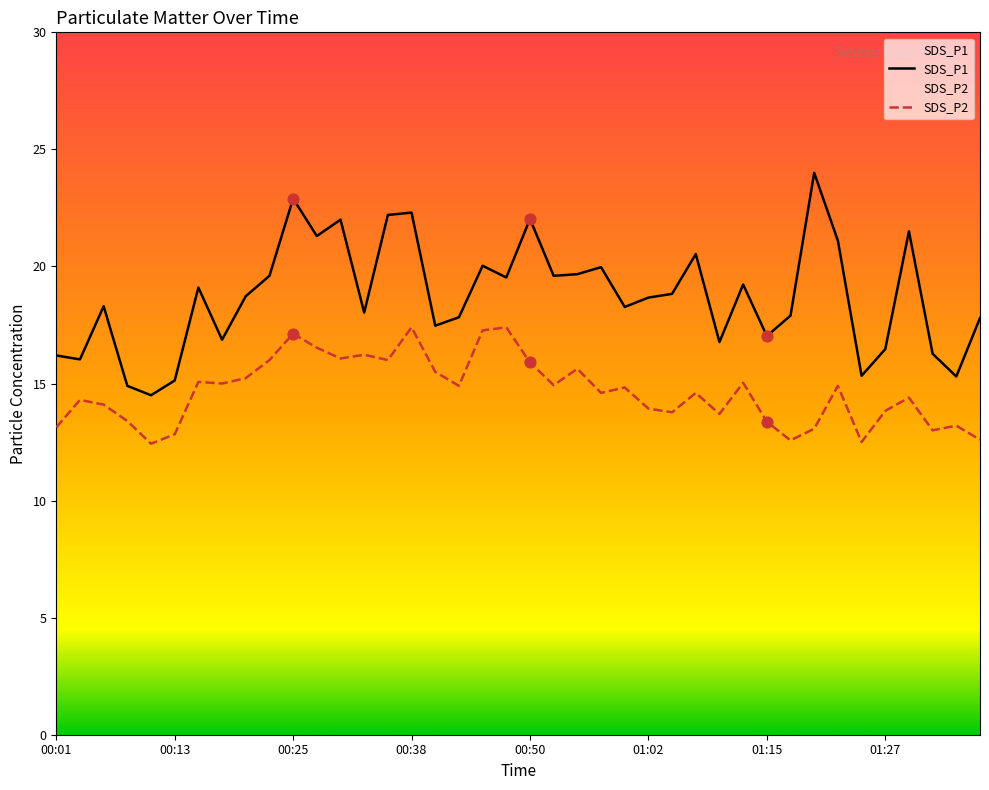

What is the total value across all series at 00:20?

34.0